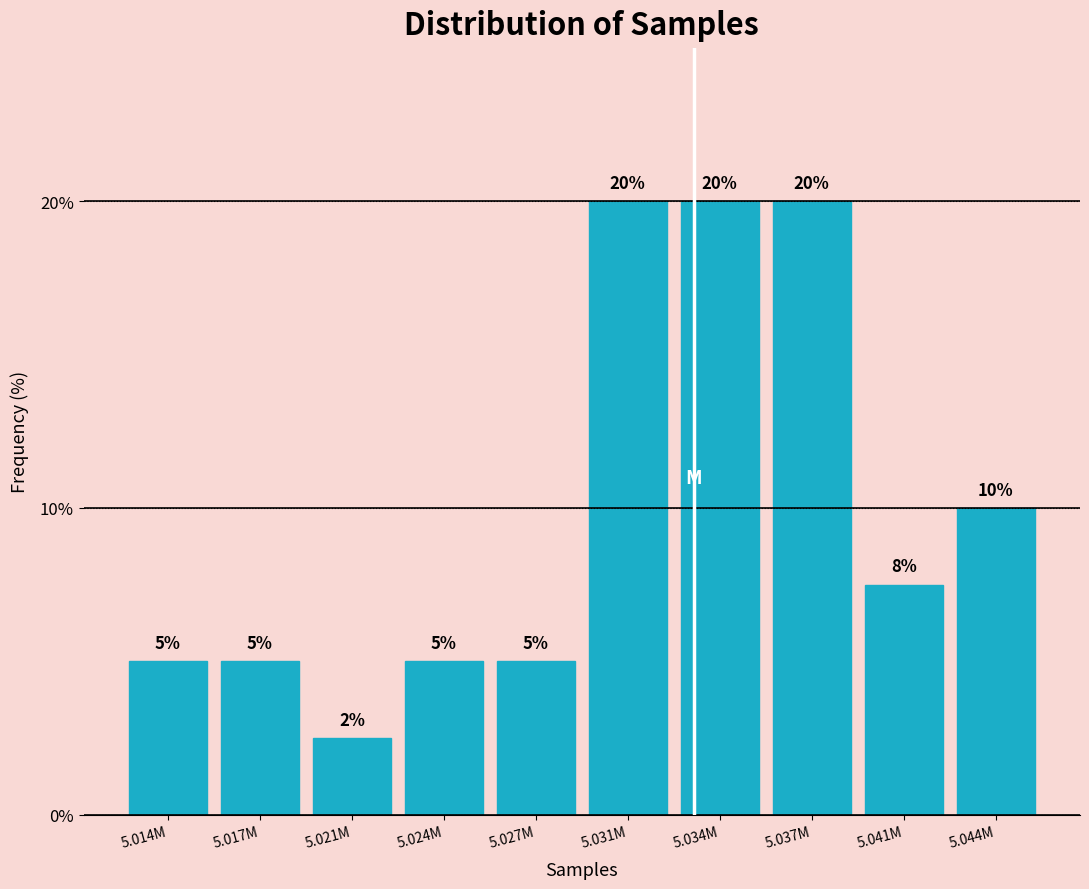

Is it true that the value at 5.017M is 5.0?

True